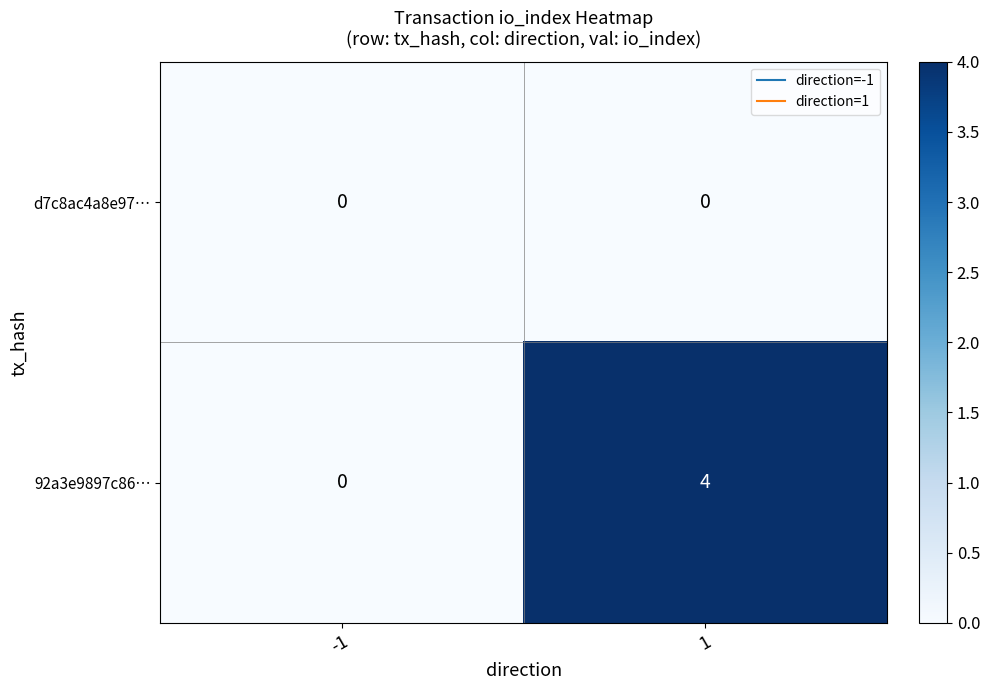

How many data points does each series have?

2